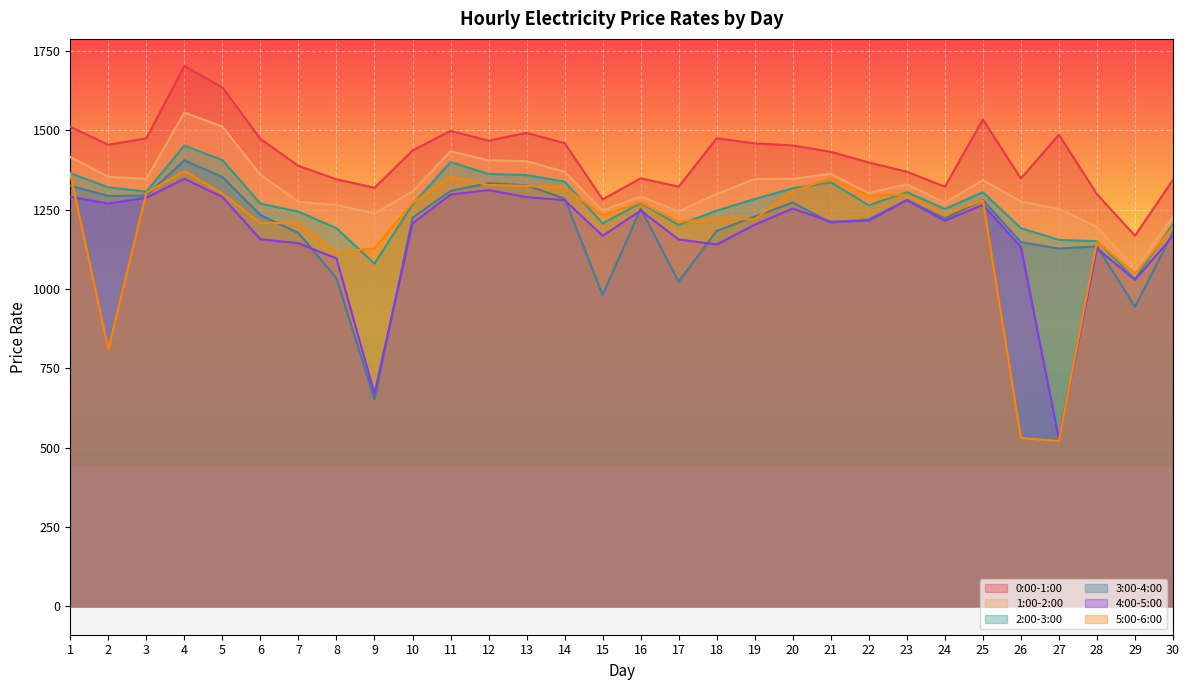

True or false: 0:00-1:00 has a value of 1475.1 at 18.

True